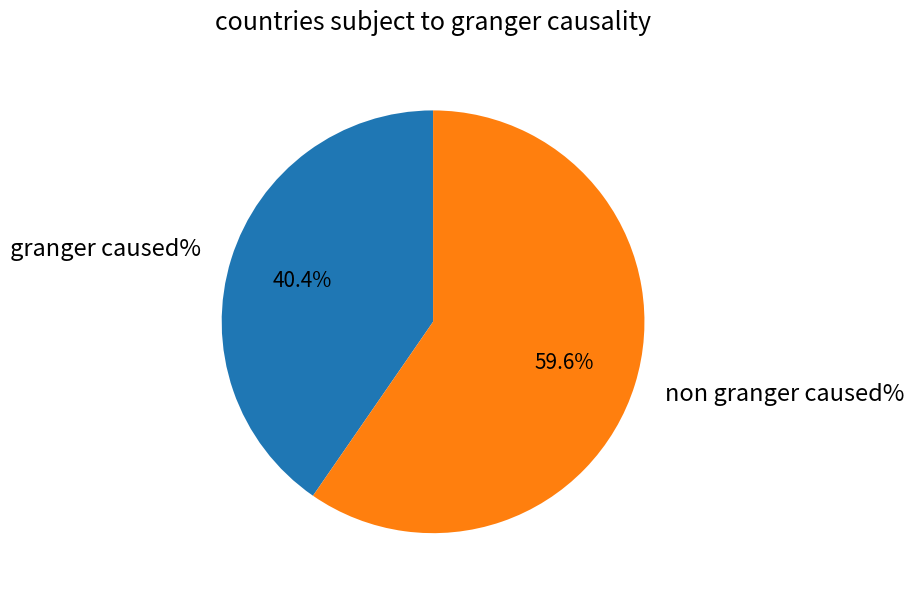

Rank the categories by value from highest to lowest.

non granger caused%, granger caused%